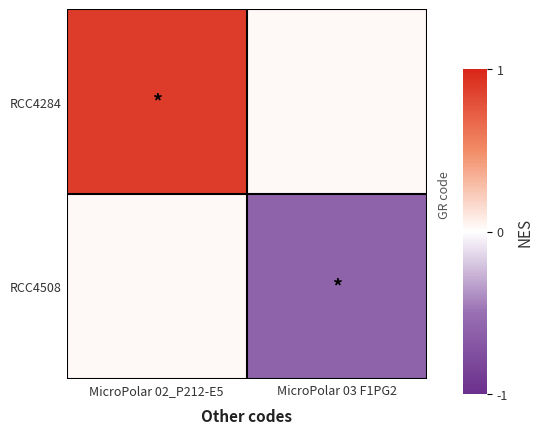

Rank the series at MicroPolar 02_P212-E5 from lowest to highest value.

RCC4508, RCC4284